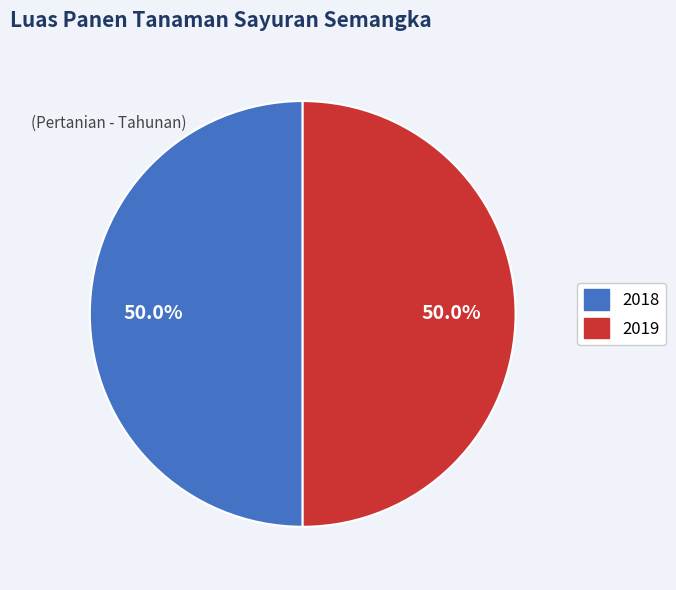

How many slices are in this pie chart?

2